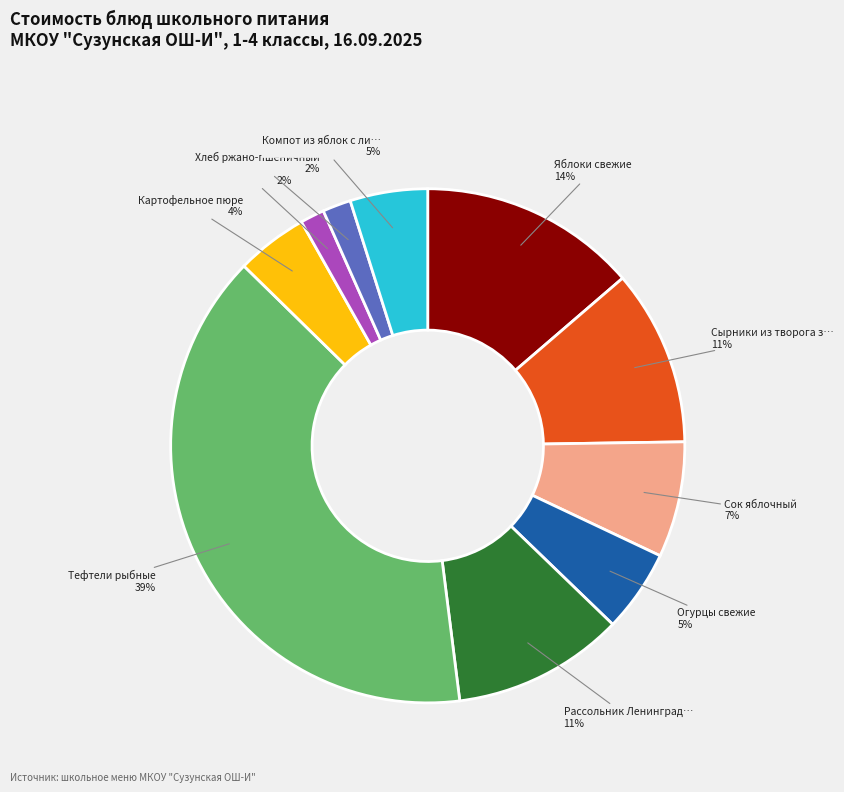

To the nearest percent, what is the average slice percentage?

10%